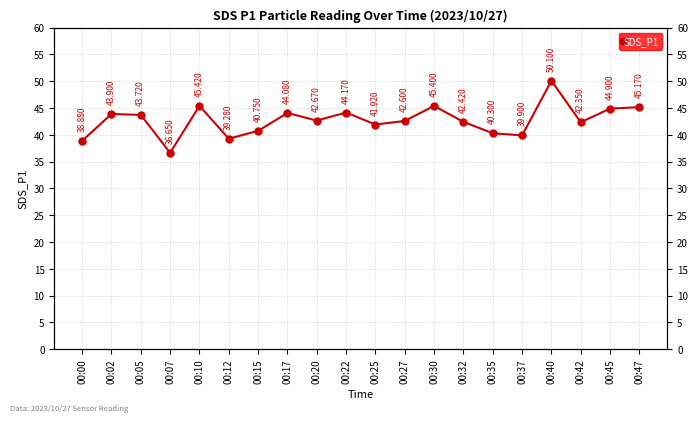

Where is the data nearest to the value 43?

00:20